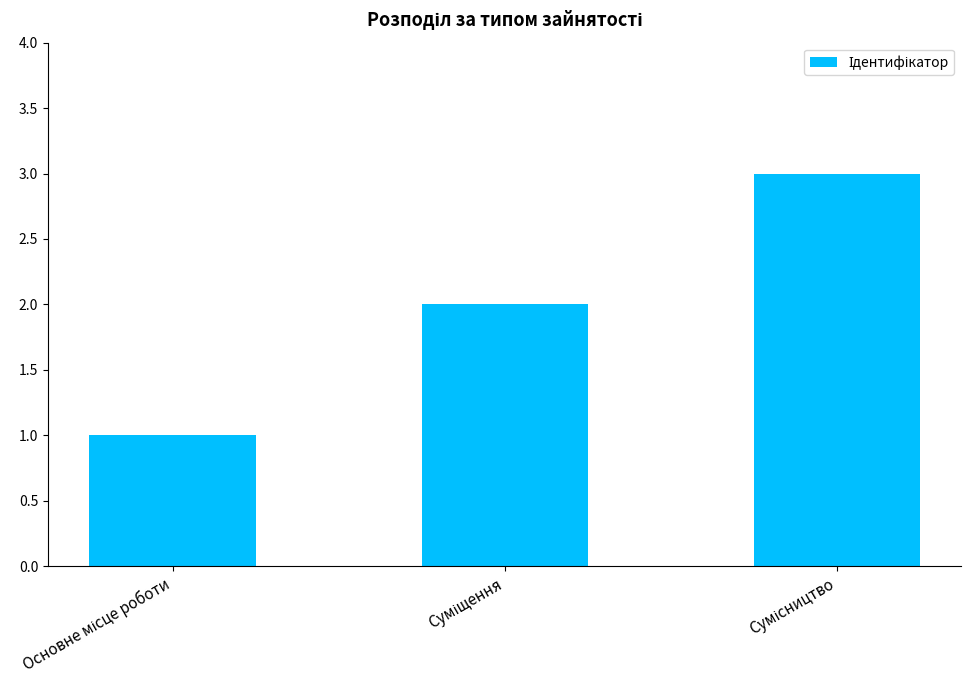

What is the maximum value shown in the chart?

3